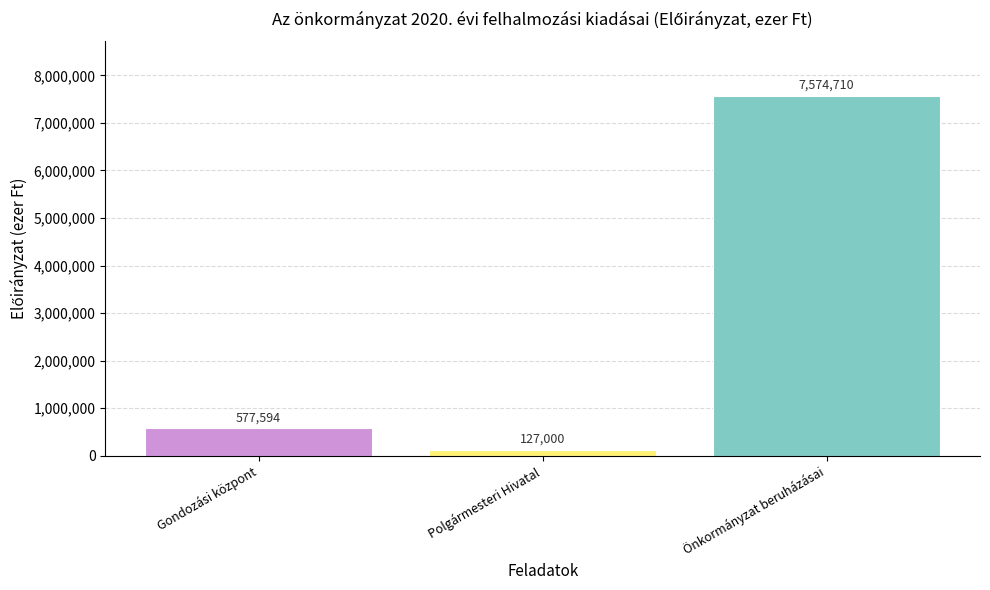

What is the difference between the values at Gondozási központ and Polgármesteri Hivatal?

450594